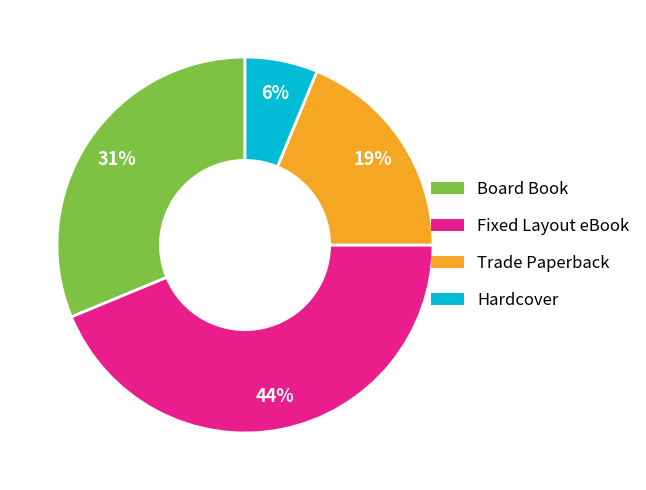

To the nearest percent, what is the combined percentage of Board Book and Trade Paperback?

50%